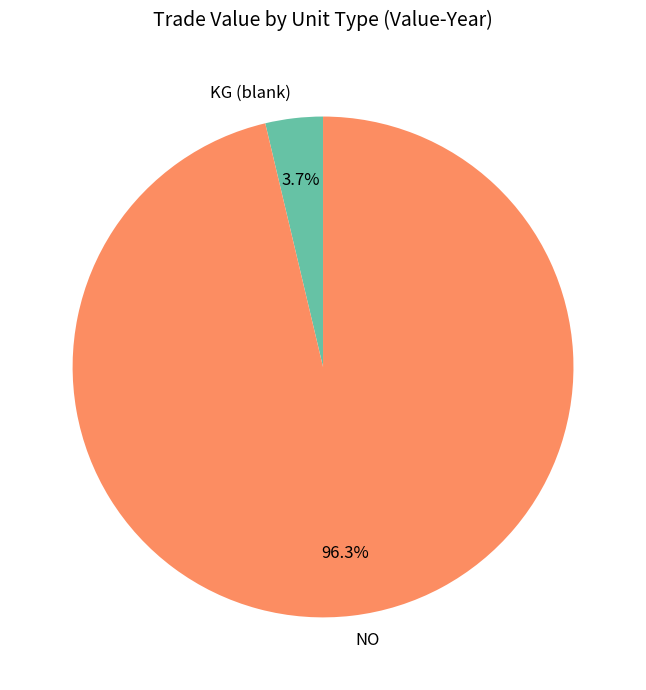

Which slice is the smallest?

KG (blank)